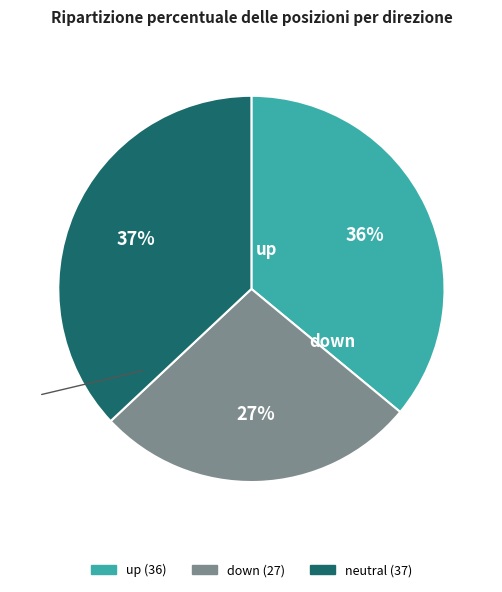

Does any single category account for the majority?

No